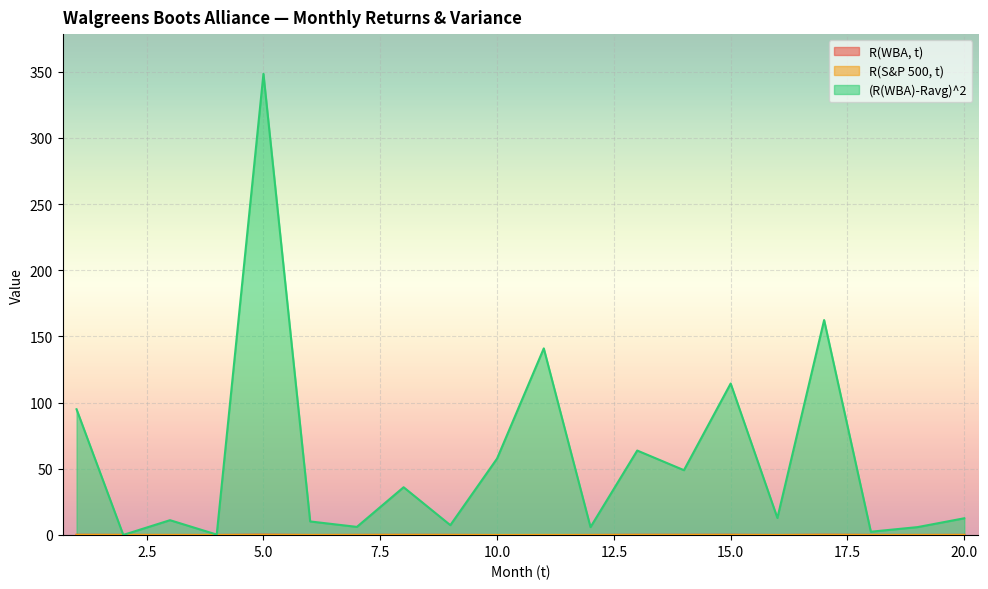

What is the smallest value displayed?

-0.1